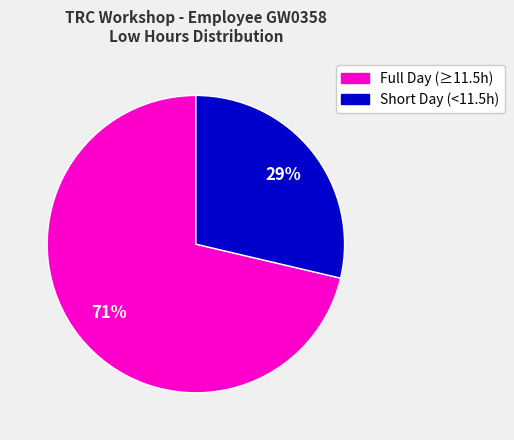

To the nearest percent, what is the average slice percentage?

50%